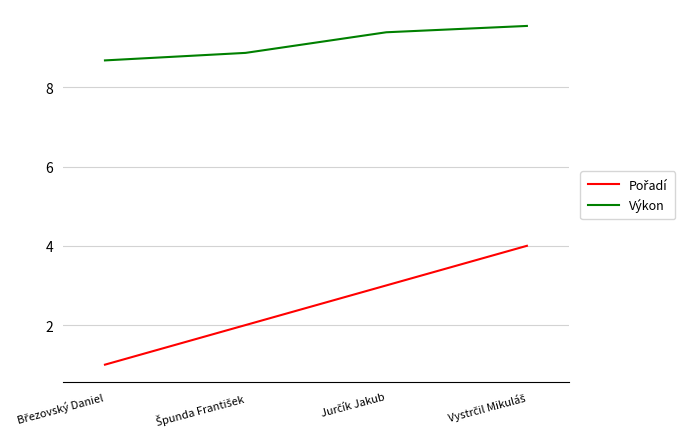

What is the minimum value shown in the chart?

1.0